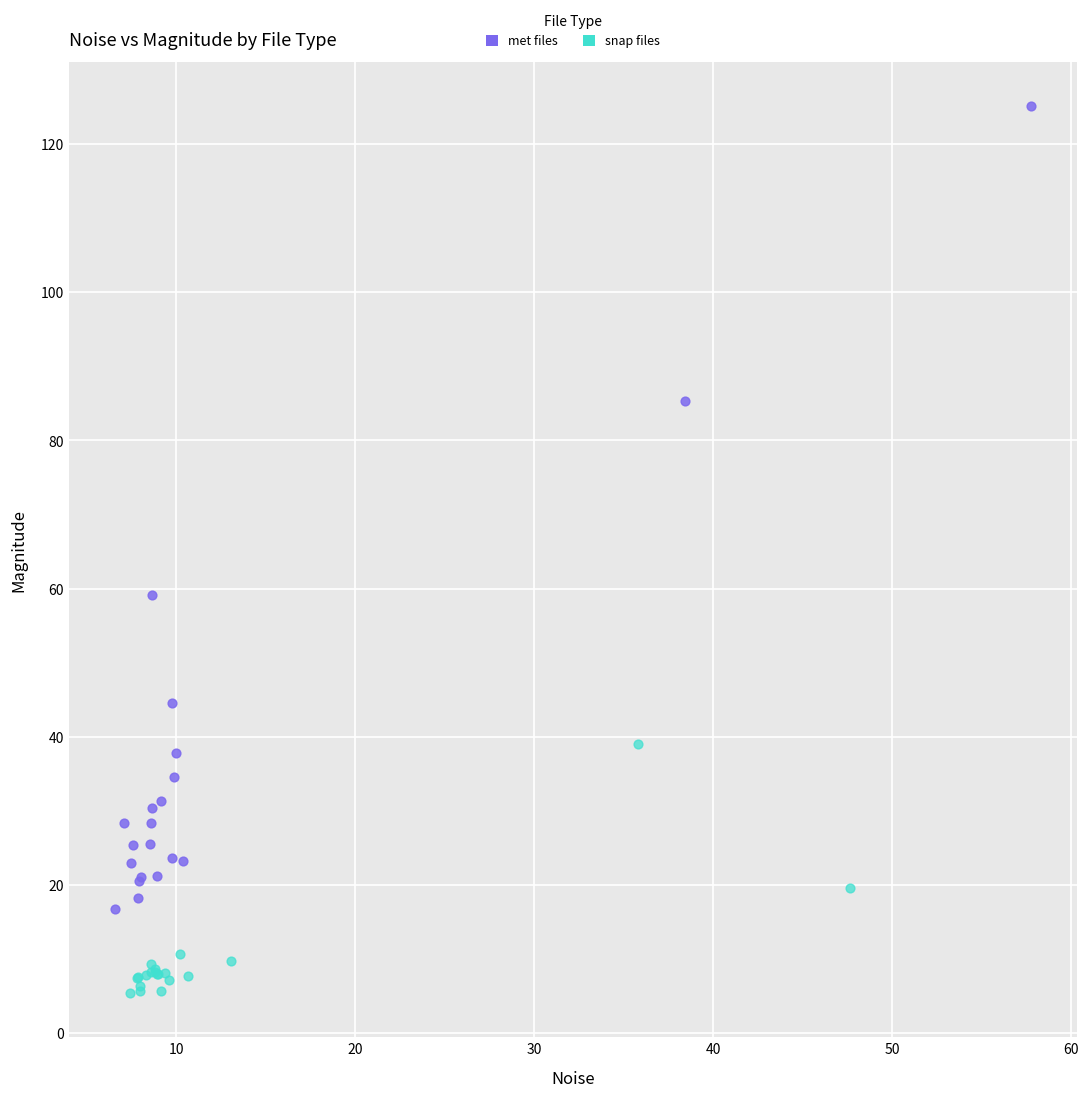

Which series has the widest spread of Y values?

met files